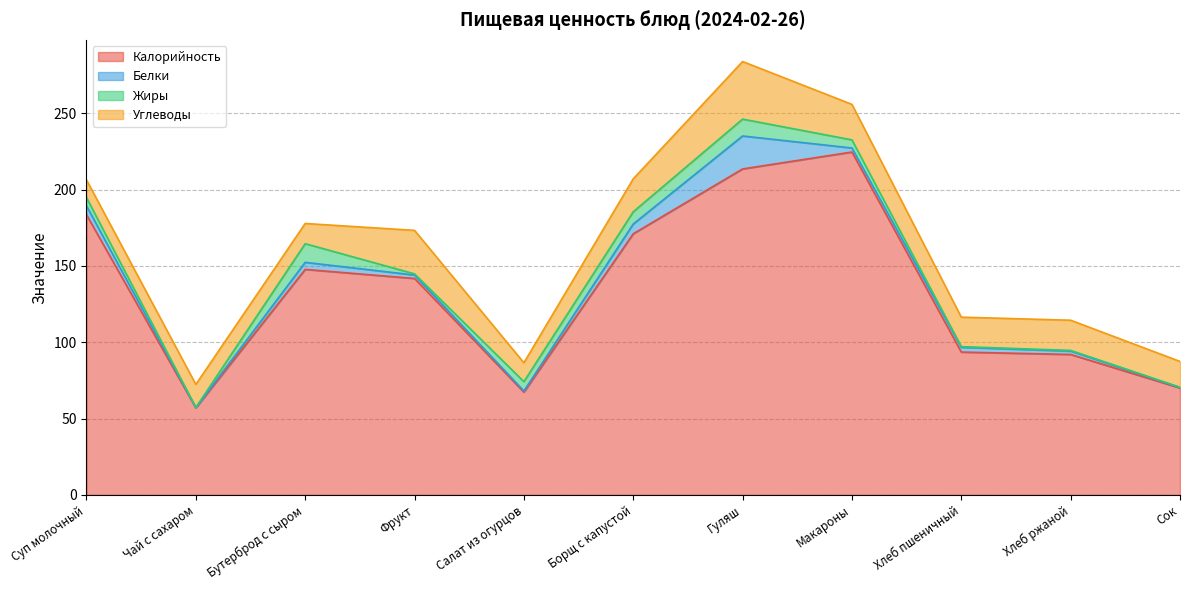

Rank the series at Борщ с капустой from highest to lowest value.

Калорийность, Углеводы, Жиры, Белки